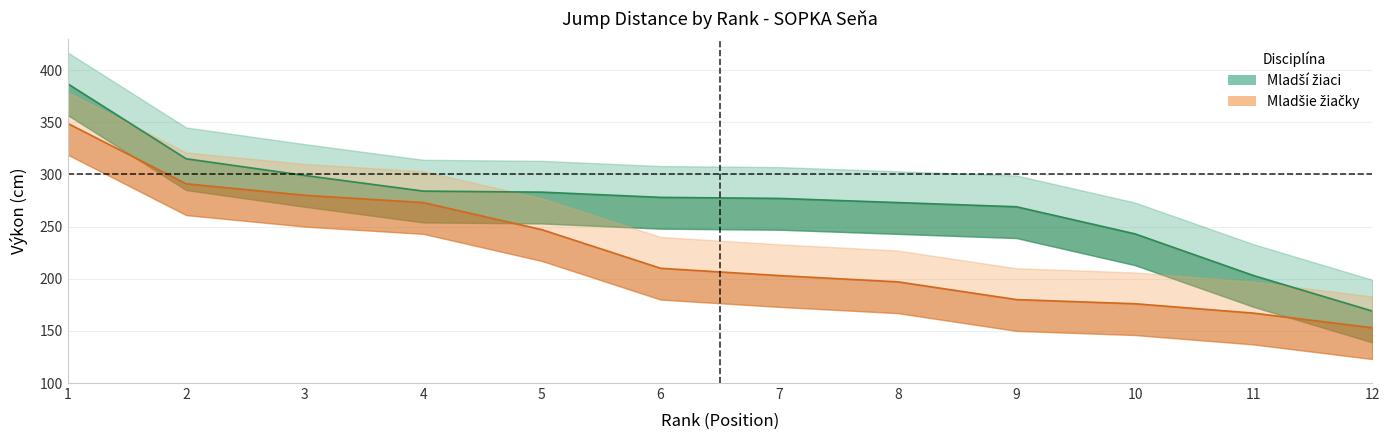

At which category does the chart reach its peak across all series?

1